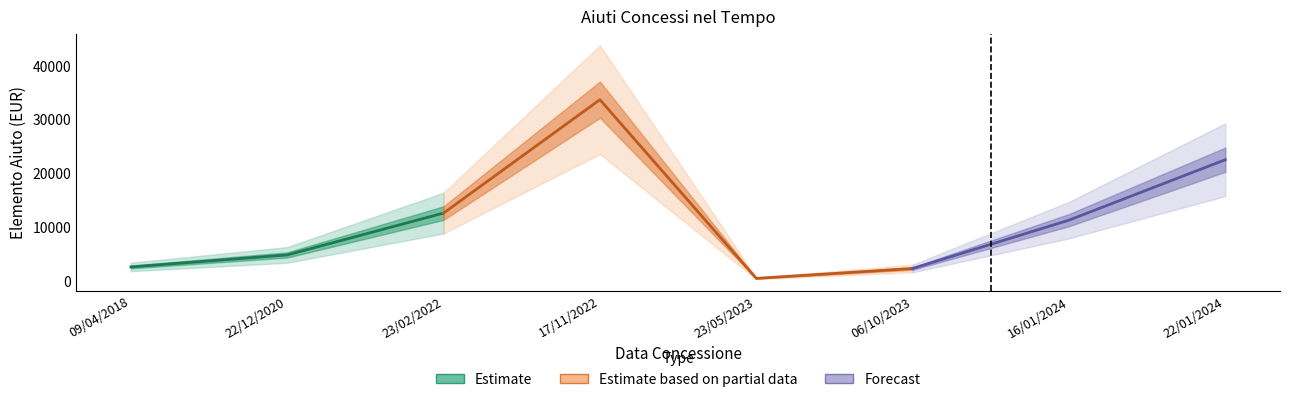

Reading left to right, transcribe all the data shown in this chart.

09/04/2018=2619.7	22/12/2020=4849.0	23/02/2022=12616.7	17/11/2022=33657.3	23/05/2023=500.0	06/10/2023=2331.3	16/01/2024=11303.2	22/01/2024=22515.3